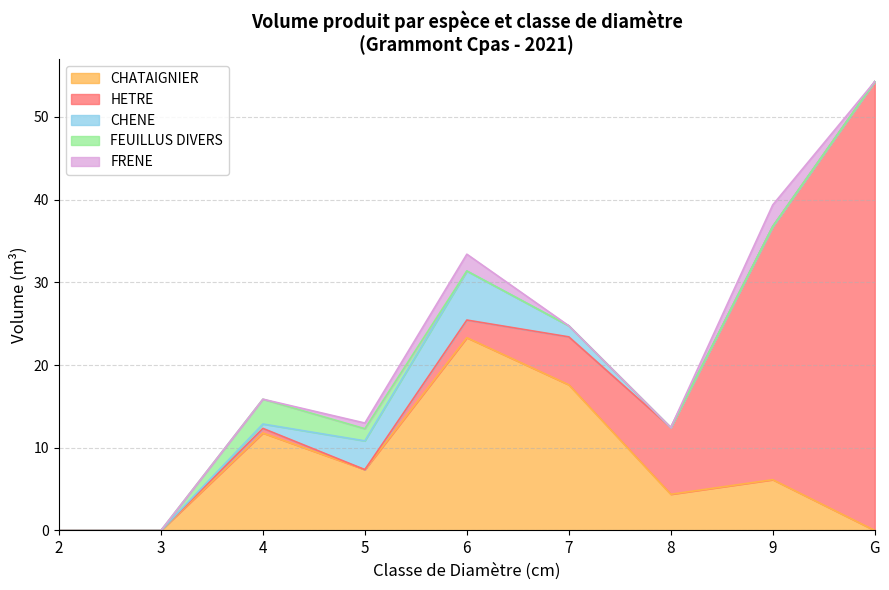

At which category is the sum across all series the highest?

G